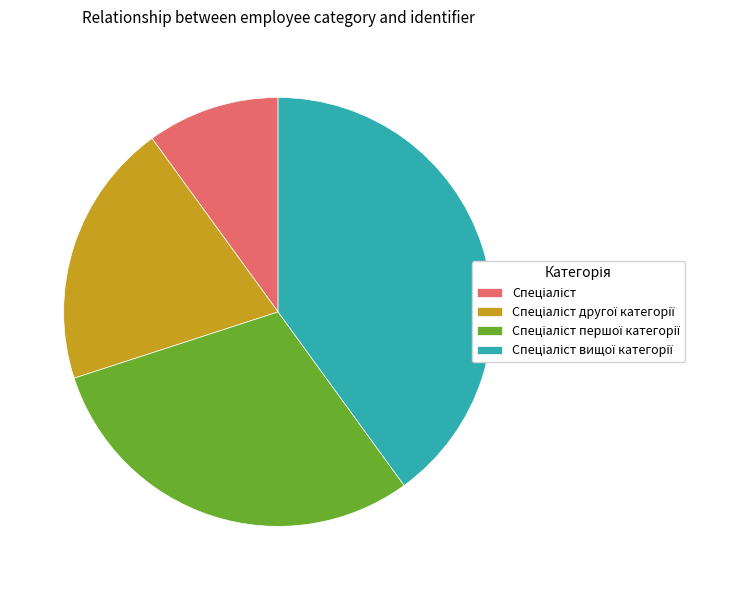

Is there any slice that represents more than half of the pie?

No